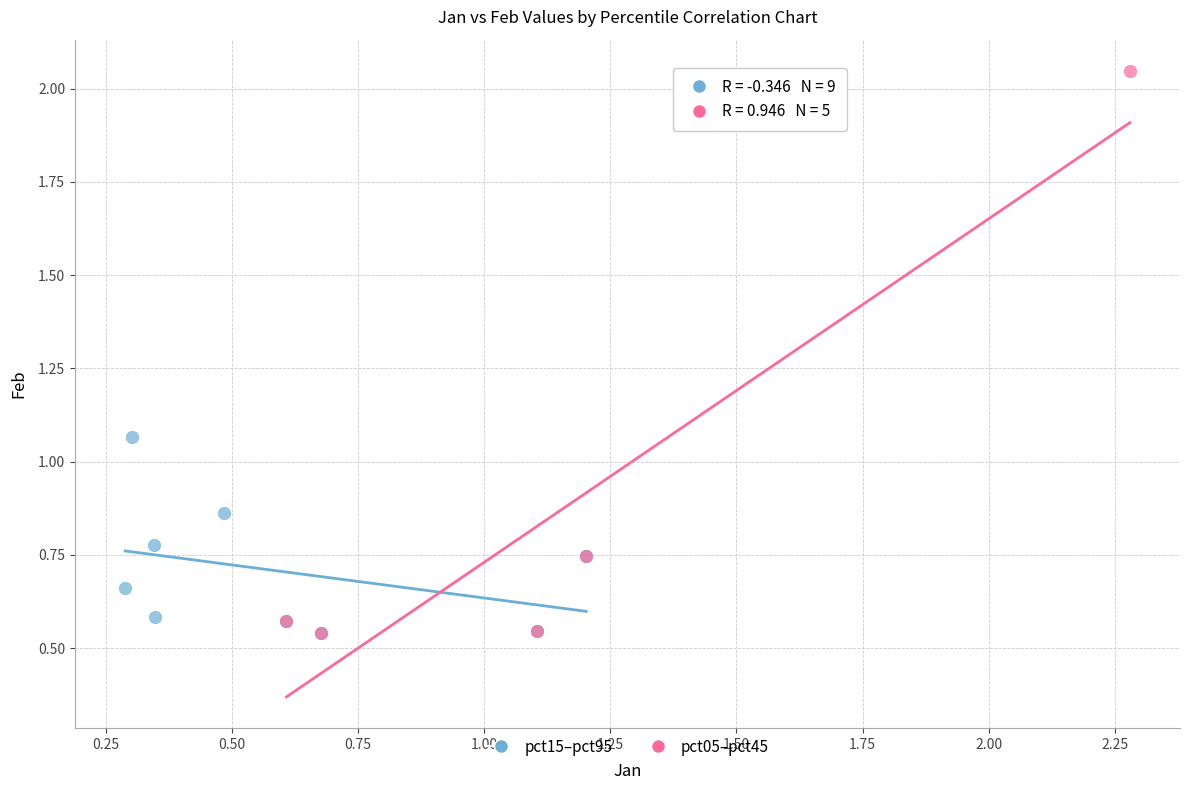

Which series has the largest Y range (max minus min)?

pct05–pct45